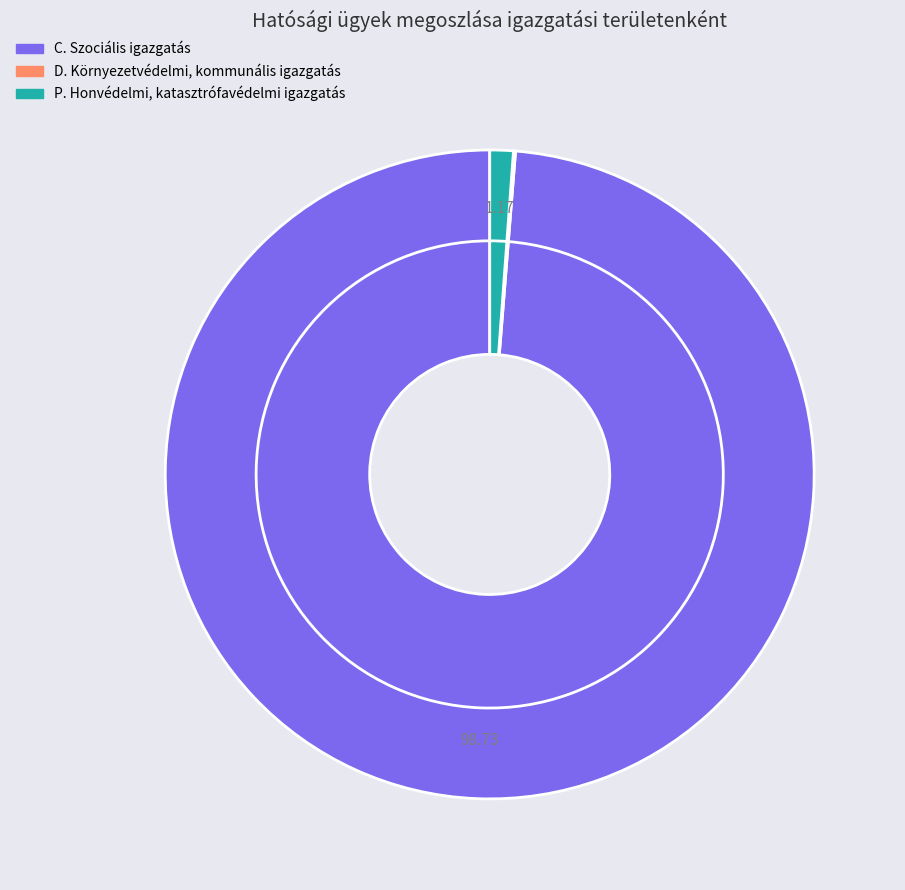

To the nearest percent, what is the difference between the largest and smallest slice percentages?

99%